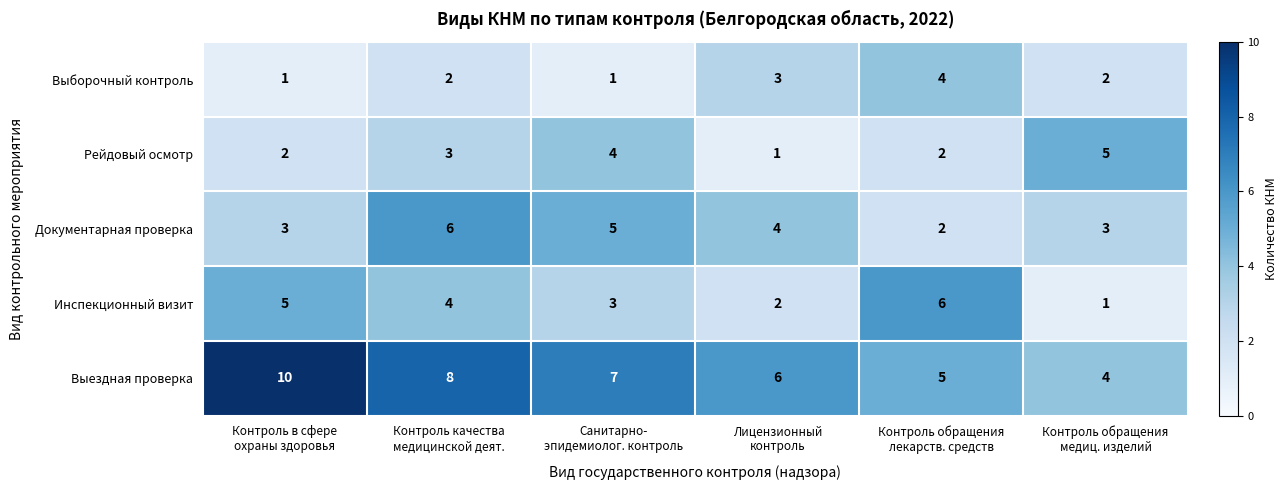

How many Инспекционный визит values are between 2 and 5?

4